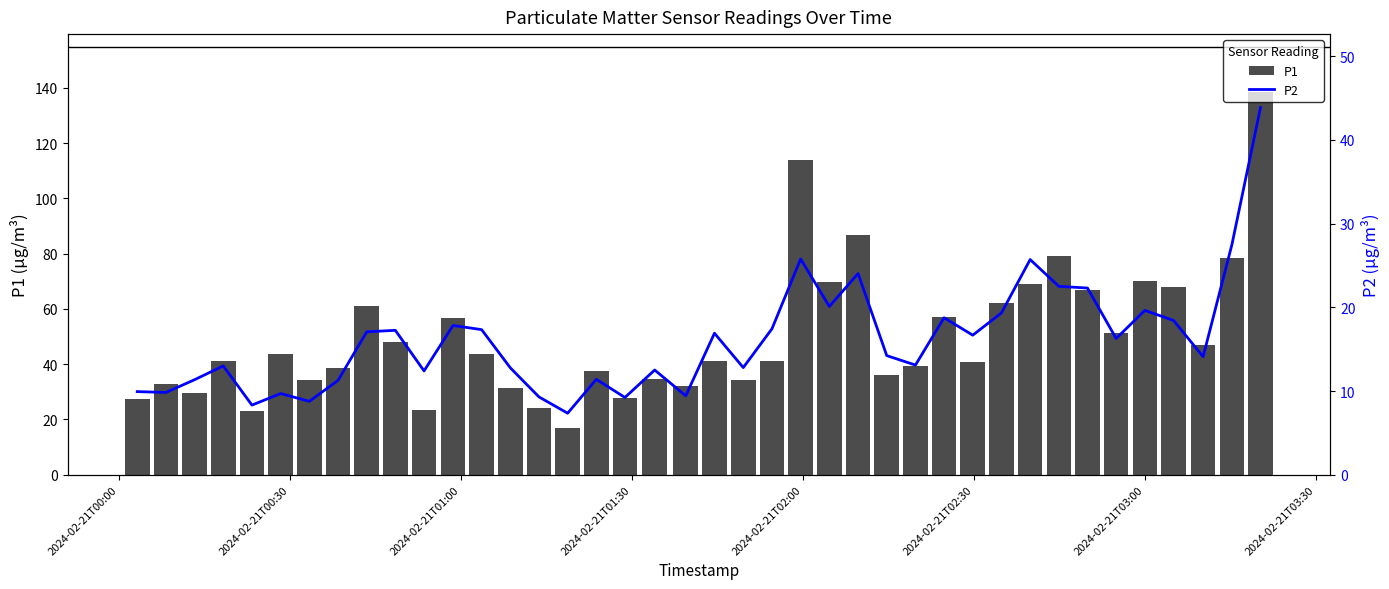

What is the sum of all P1 values?

1997.9